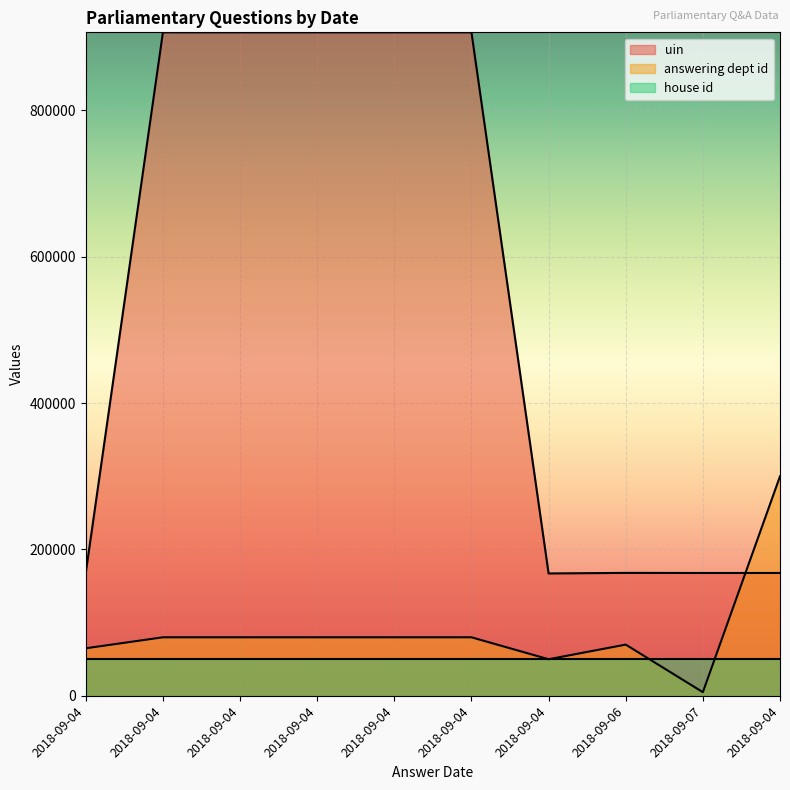

At which category is the sum across all series the highest?

2018-09-04